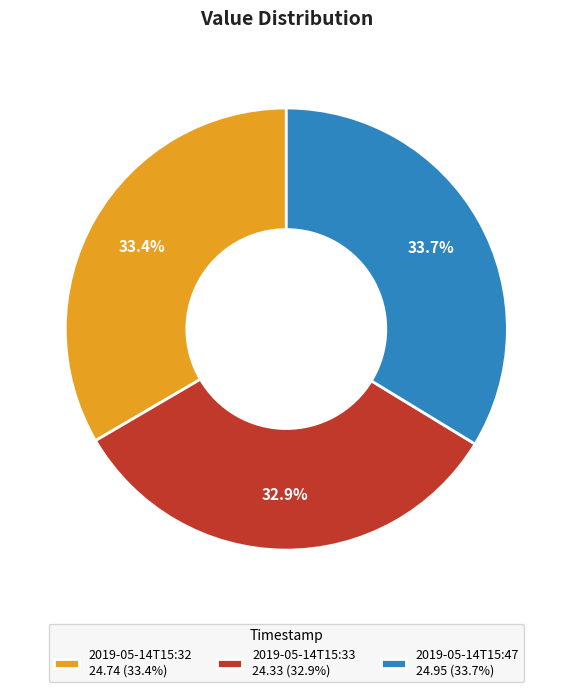

What is the total percentage of 2019-05-14T15:47 and 2019-05-14T15:32?

67.1%